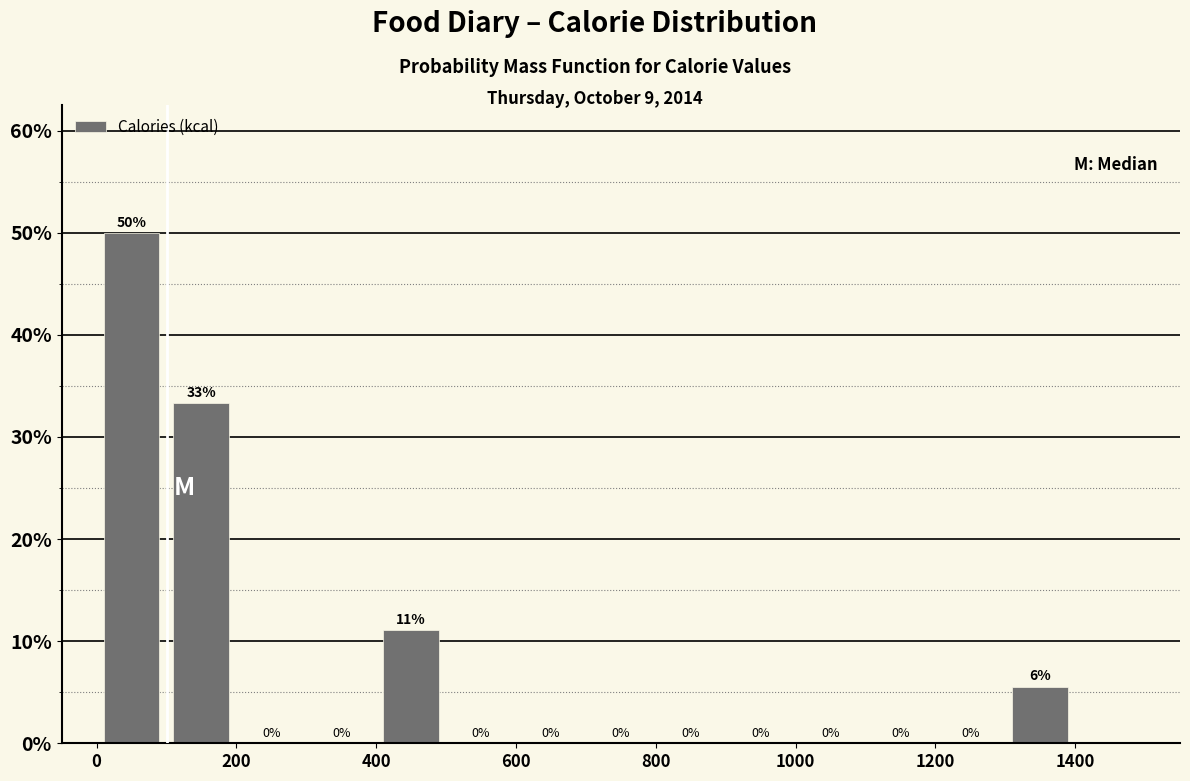

Which range on the x-axis has the tallest bar?

0 to 100